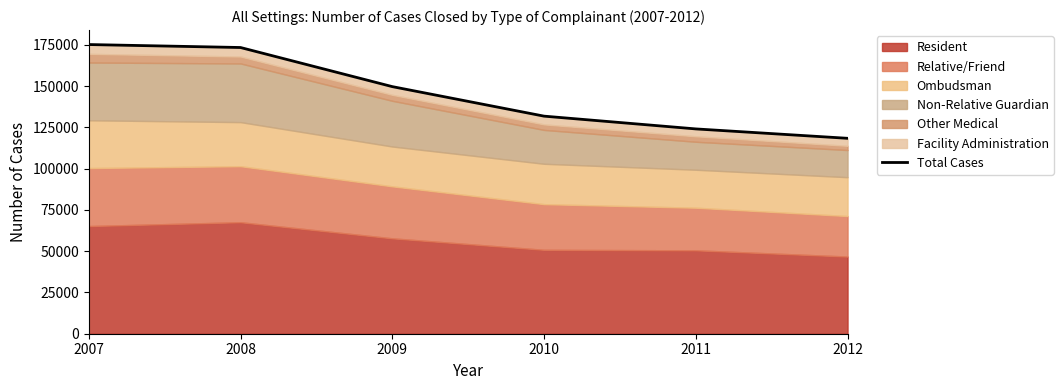

Does the chart have visible grid lines?

No